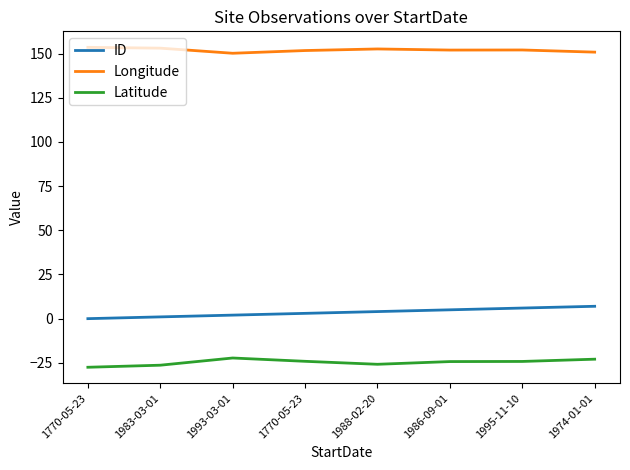

How many lines are shown in the chart?

3